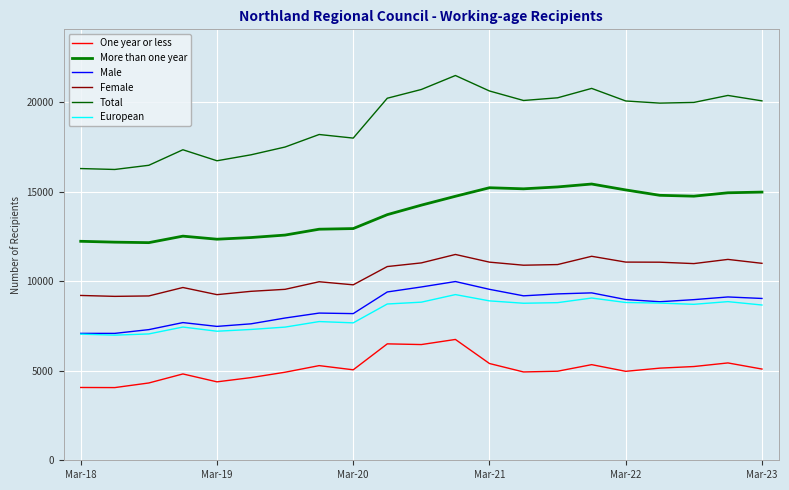

Does the chart have visible grid lines?

Yes